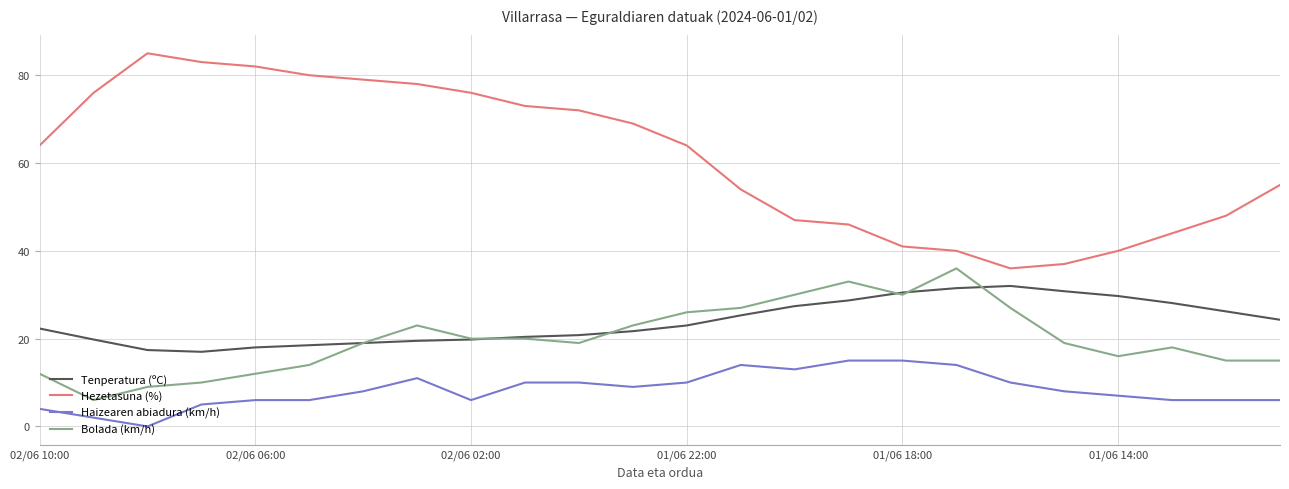

What is the maximum value for Bolada (km/h)?

36.0